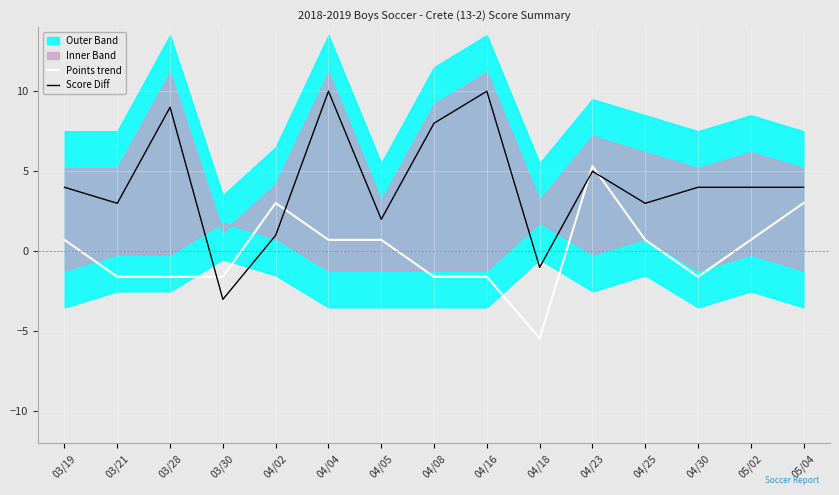

Where is the first local maximum for Score Diff?

03/28